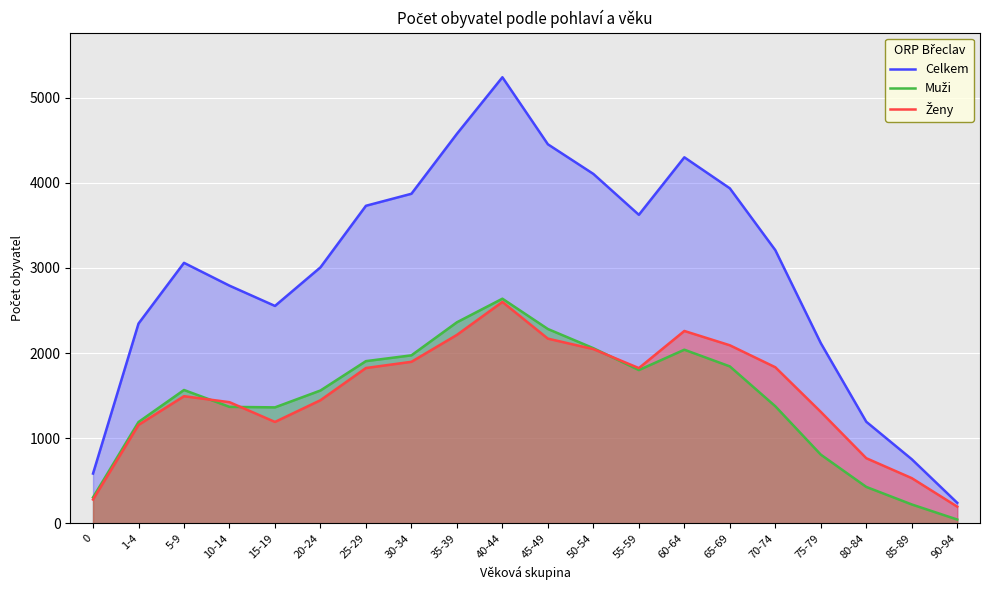

Where does the Muži series first go above 1566?

25-29